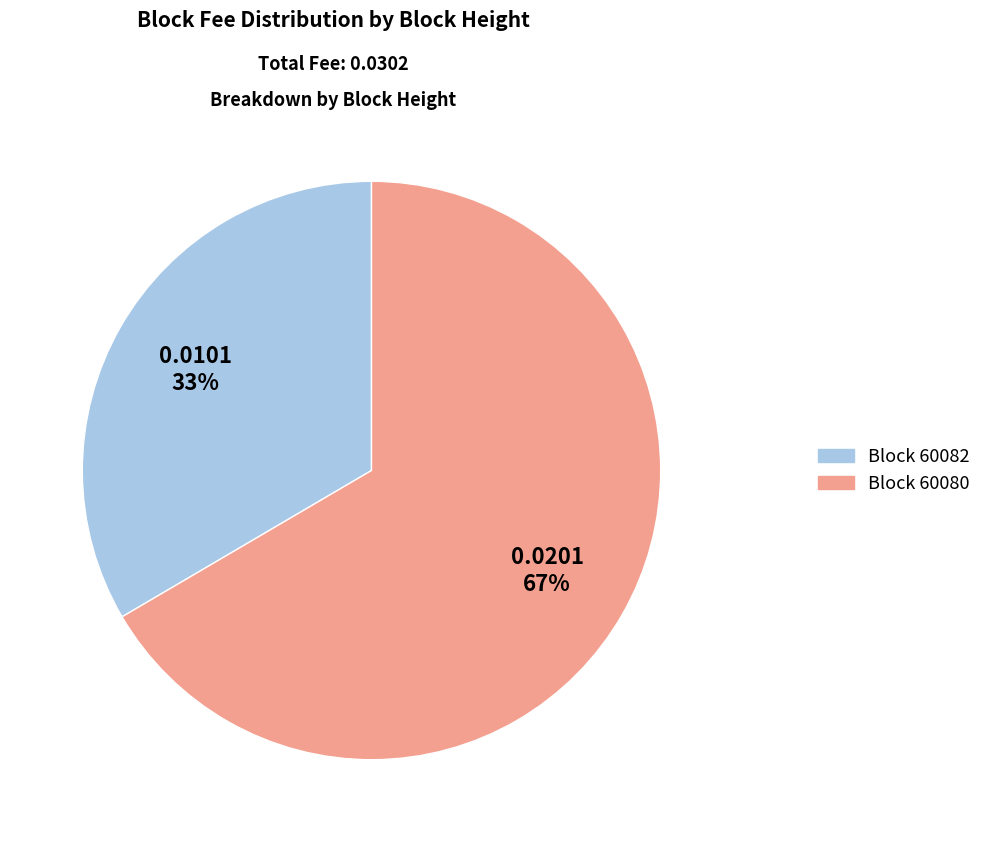

To the nearest percent, what is the average slice percentage?

50%